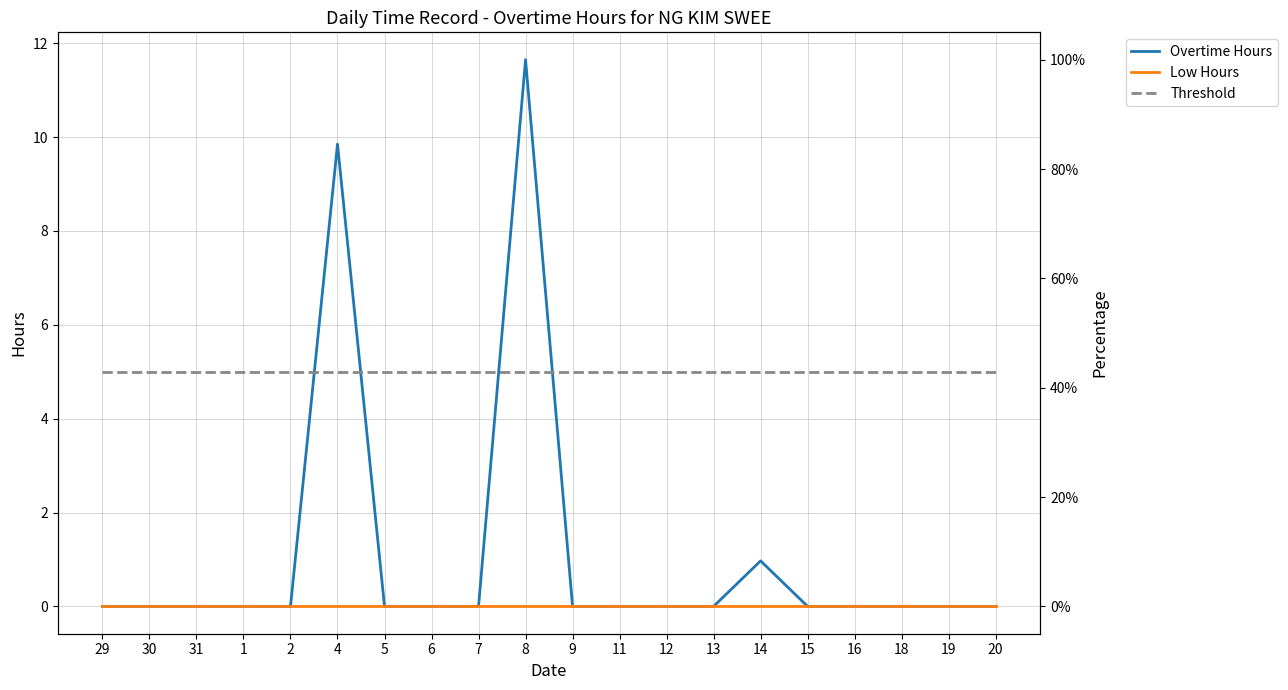

True or false: Overtime Hours has more than 1 points higher than both neighbors.

True